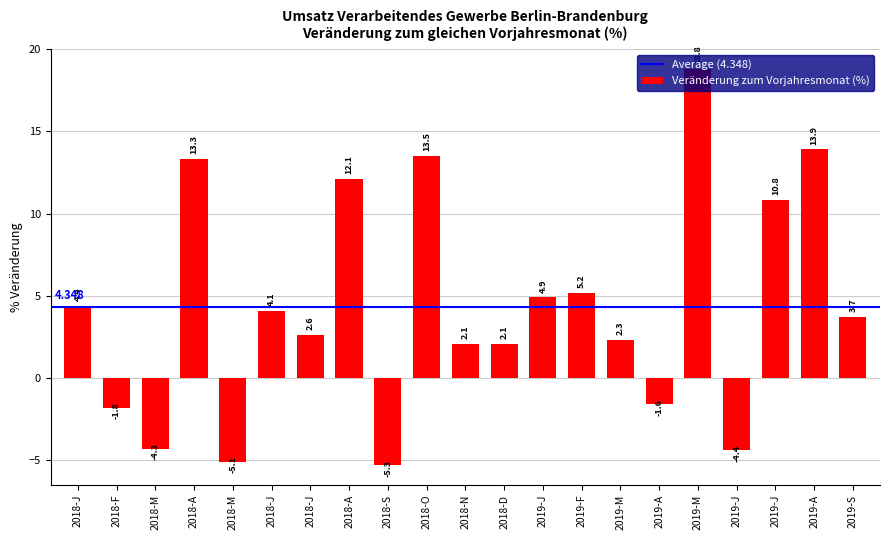

How many data points are less than 3?

10